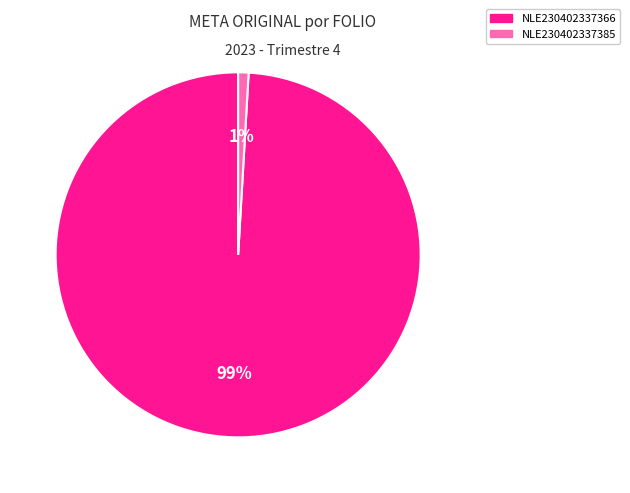

Is it true that NLE230402337366 is 99% of the pie?

True